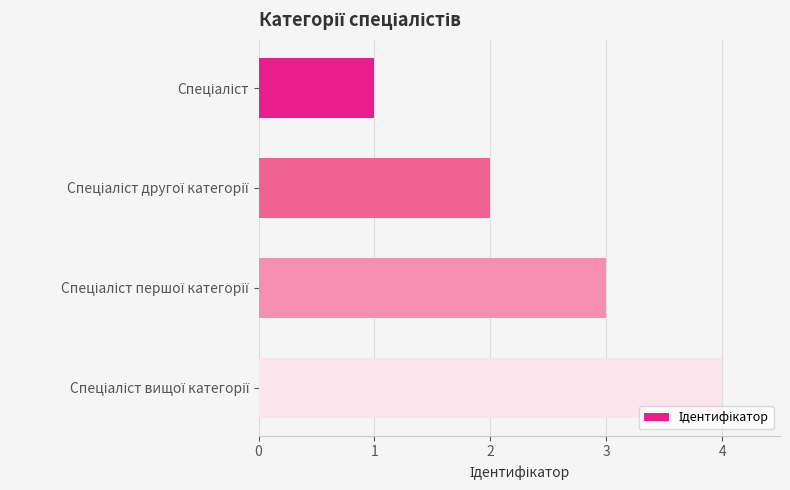

What is the maximum value shown in the chart?

4